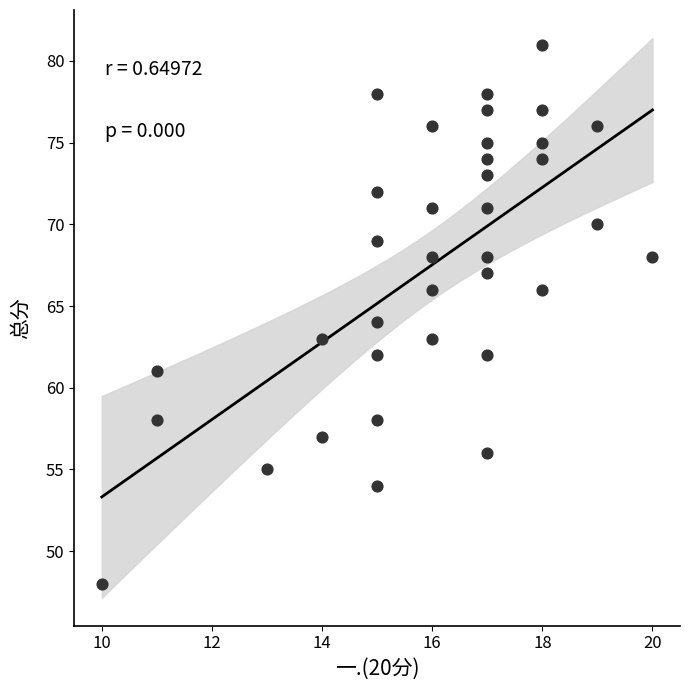

What is the range of X values (max minus min)?

10